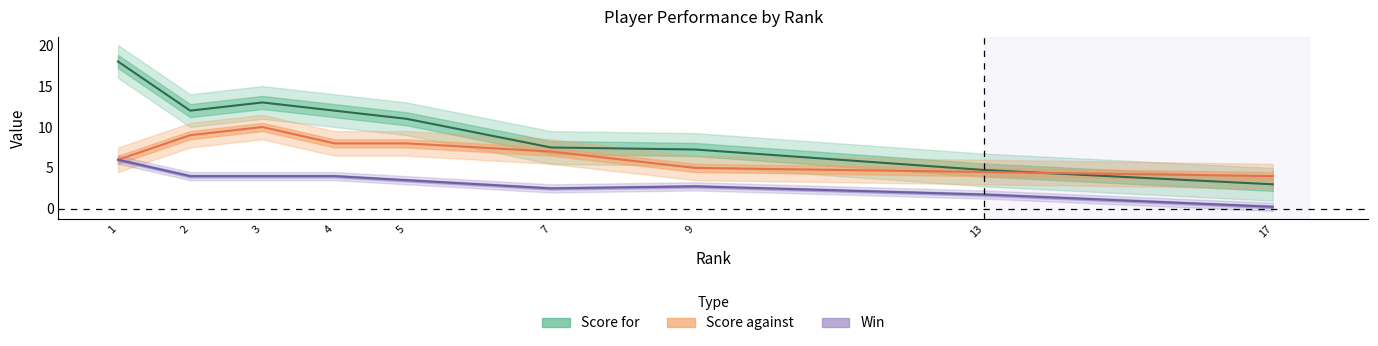

True or false: Score against and Win intersect in this chart.

False